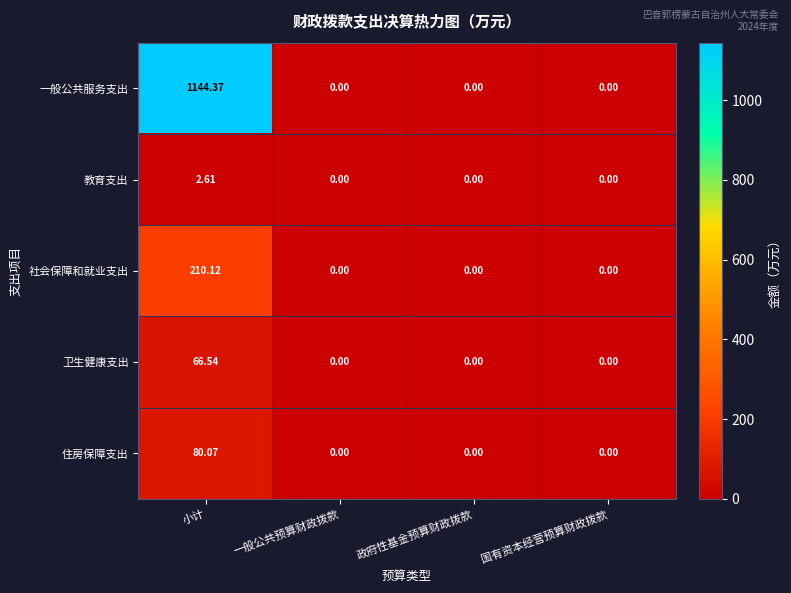

Which category has the highest value in the 一般公共服务支出 series?

小计